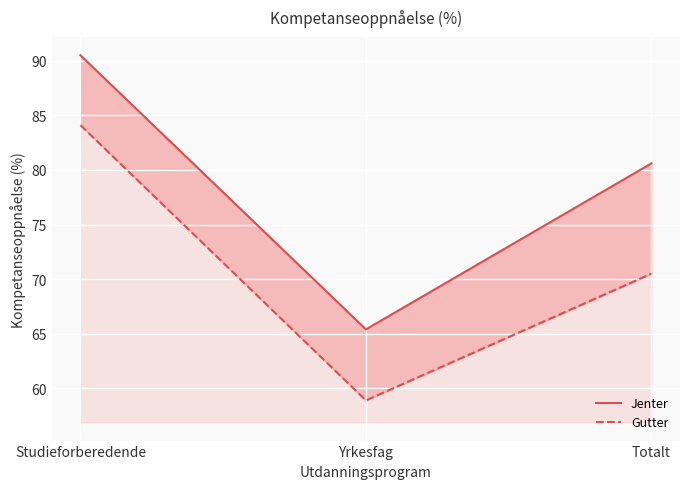

List the series in order of their peak value, lowest first.

Gutter, Jenter